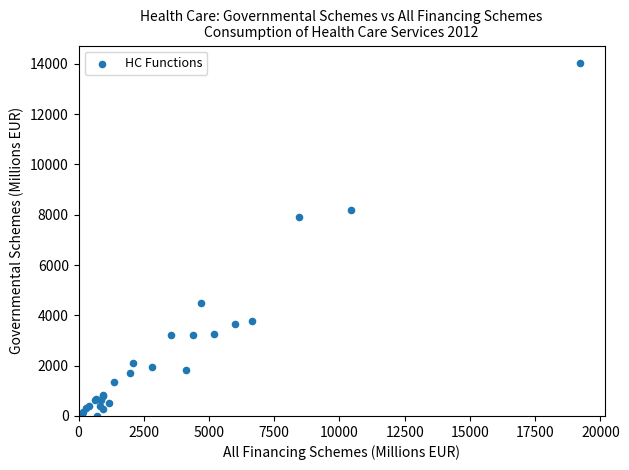

What Y value in the scatter plot is closest to 7013?

7929.2